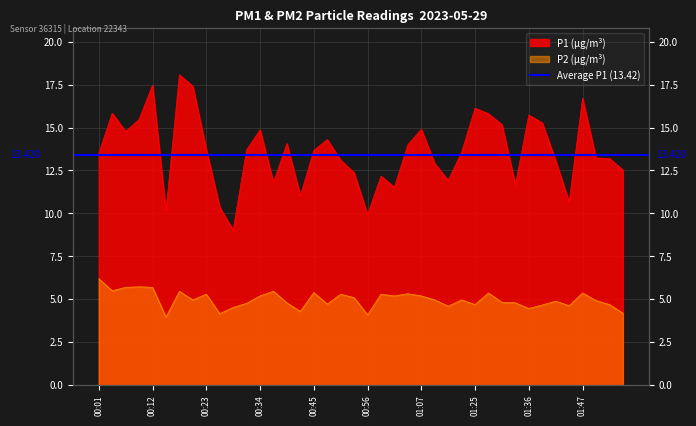

Which series has the largest range (max minus min)?

P1